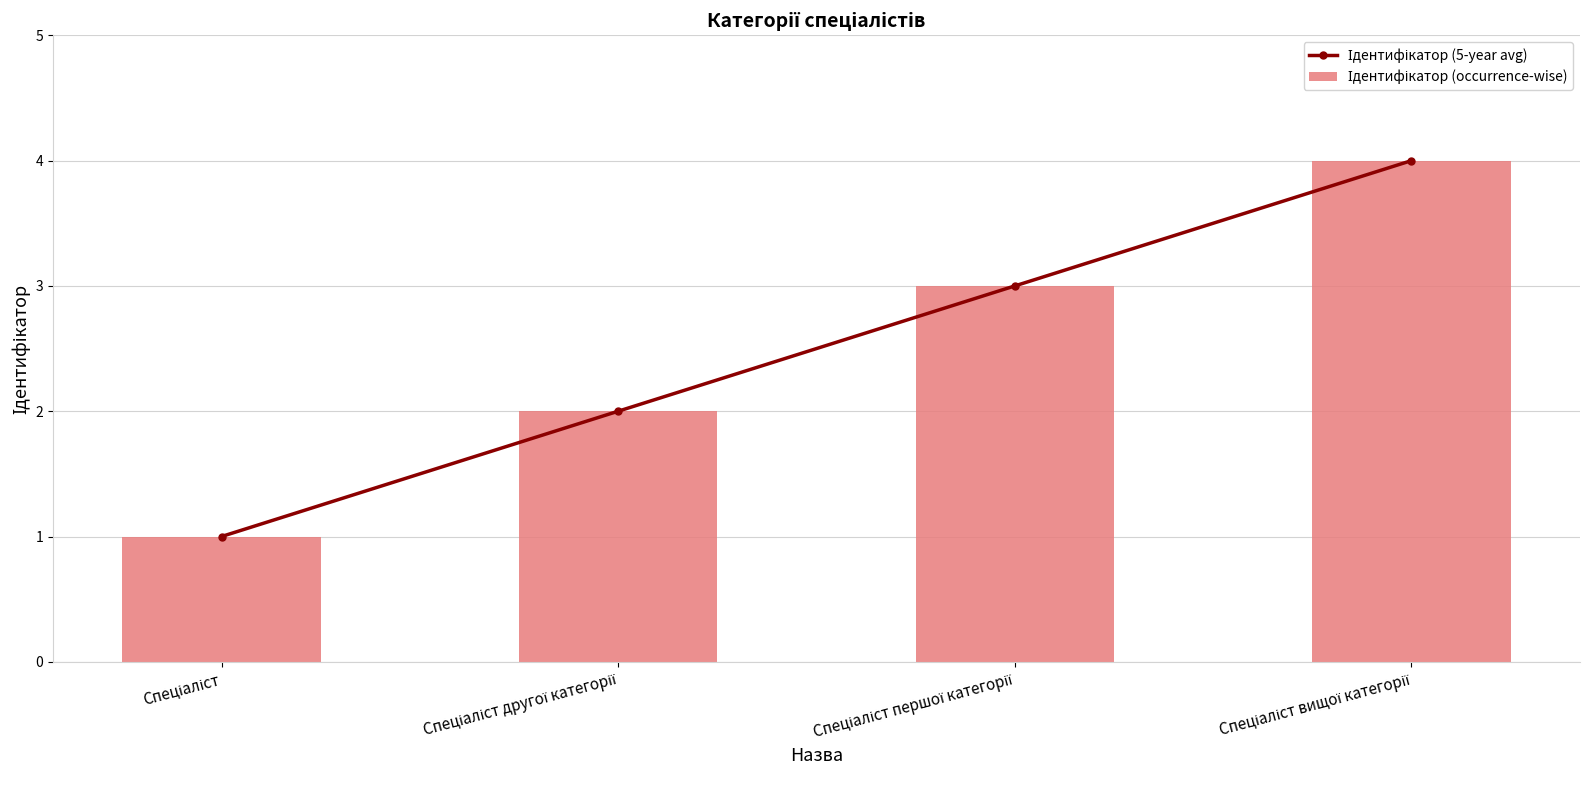

How many values in the Ідентифікатор (5-year avg) series are below 3?

2